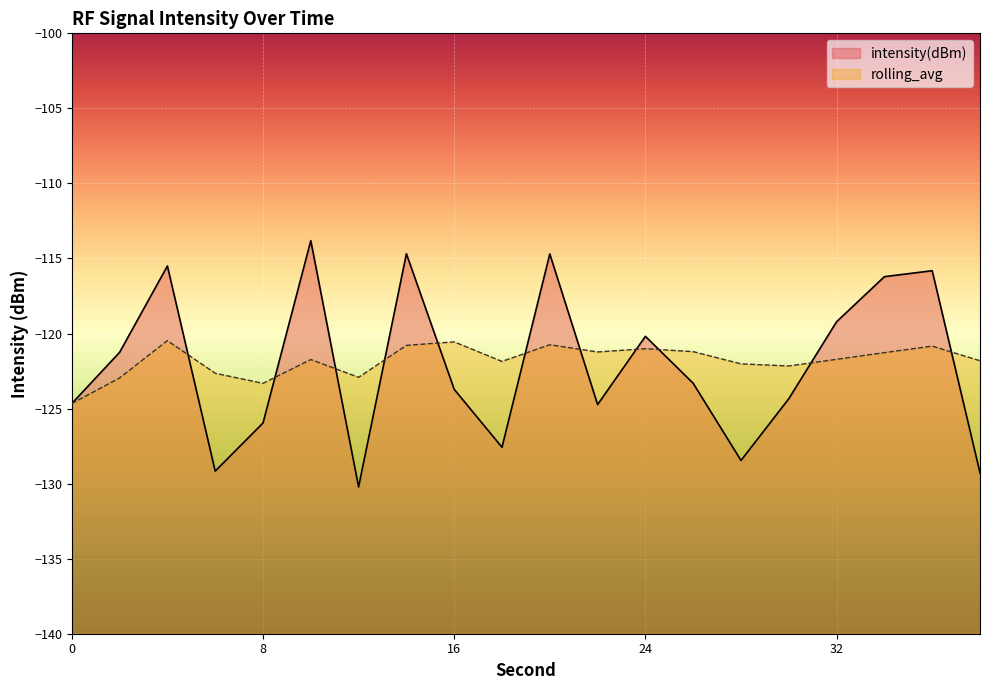

Reading left to right, list all the values displayed in this chart.

intensity(dBm): -124.7	-121.3	-115.5	-129.2	-126.0	-113.8	-130.2	-114.7	-123.7	-127.6	-114.7	-124.7	-120.2	-123.3	-128.5	-124.3	-119.2	-116.2	-115.8	-129.3
rolling_avg: -124.7	-123.0	-120.5	-122.6	-123.3	-121.7	-122.9	-120.8	-120.6	-121.9	-120.7	-121.2	-121.0	-121.2	-122.0	-122.2	-121.7	-121.3	-120.8	-121.8